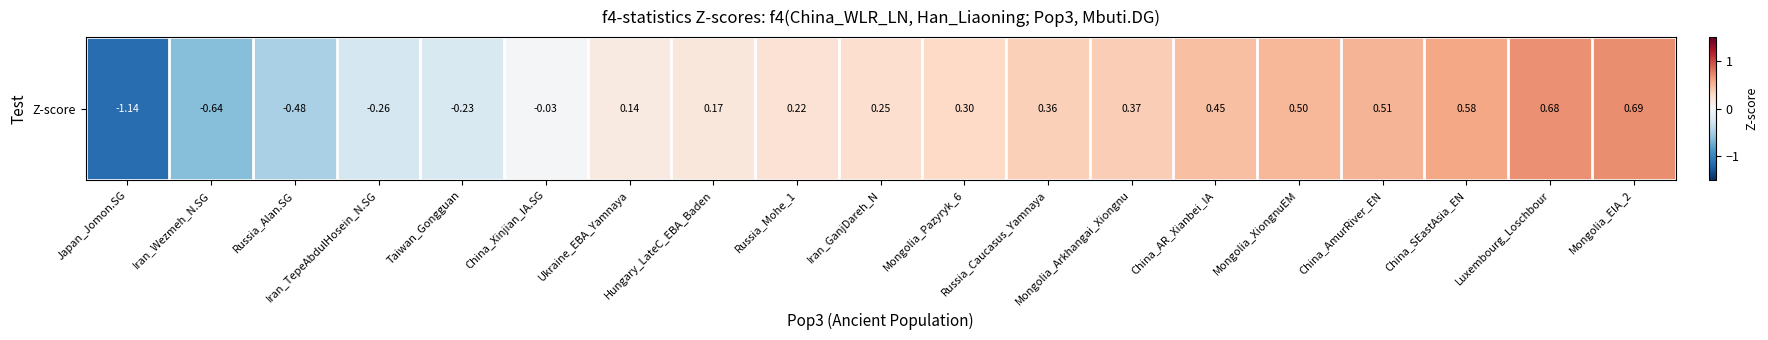

What is the change in value from Iran_GanjDareh_N to Mongolia_EIA_2?

+0.4